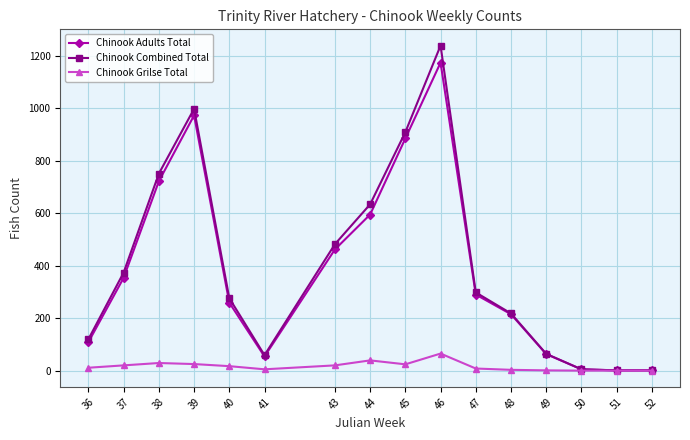

At which category does Chinook Adults Total reach its first local valley?

41